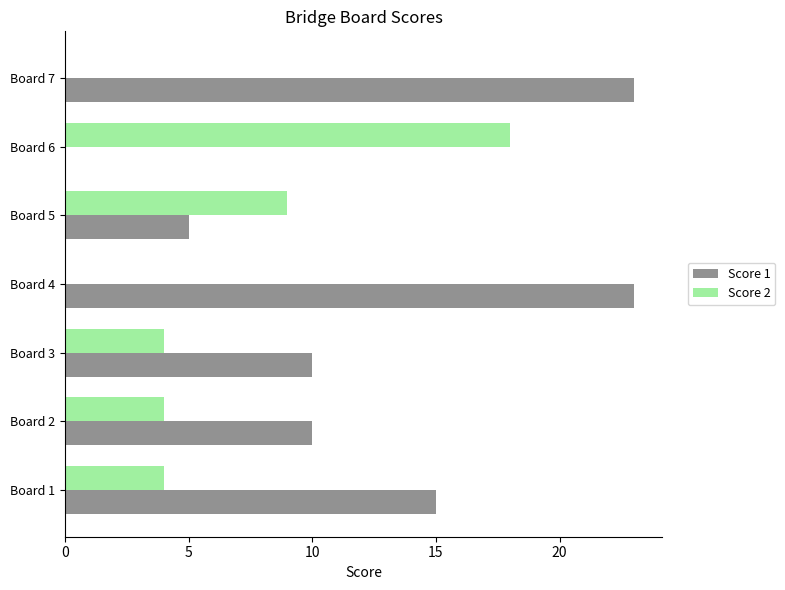

What is the sum of all Score 1 values?

86